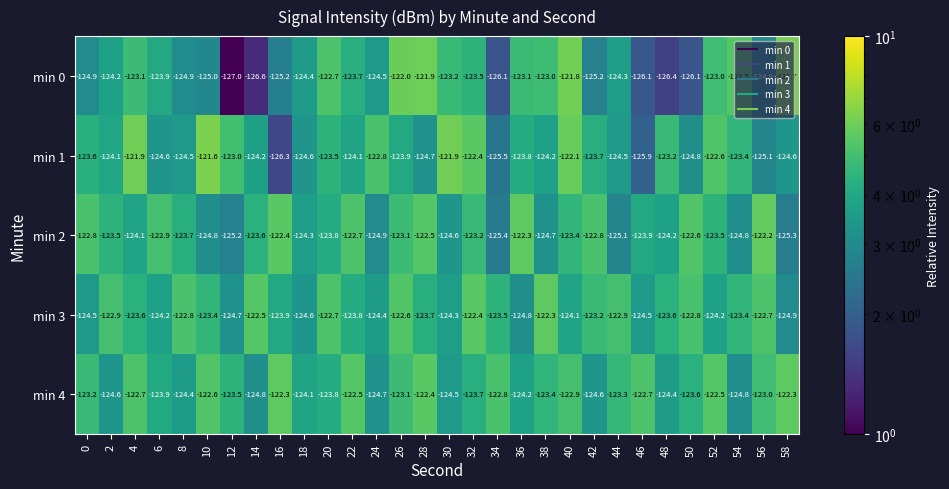

Which series has the widest spread of values?

min 0